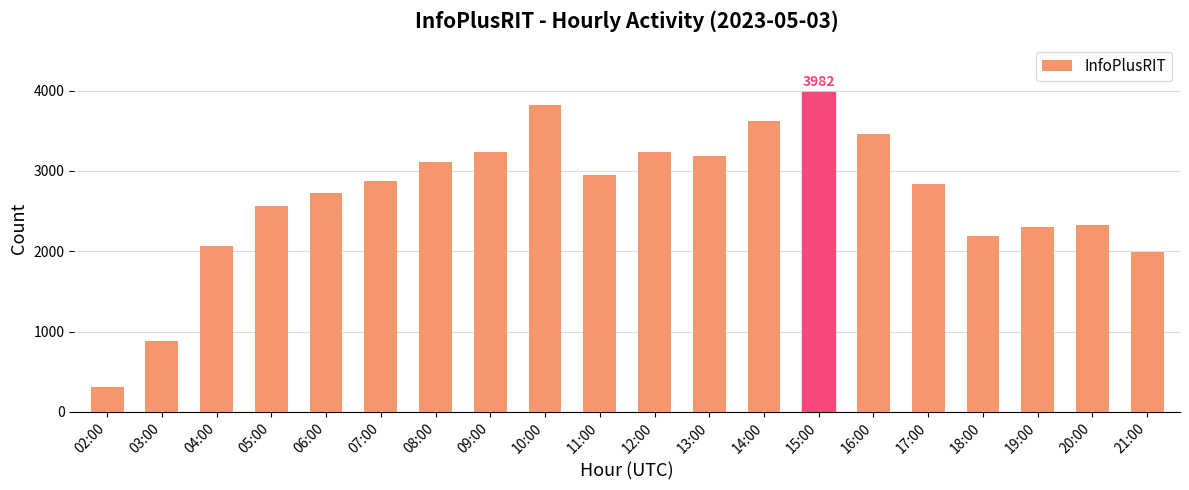

What value does the data have at 07:00?

2875